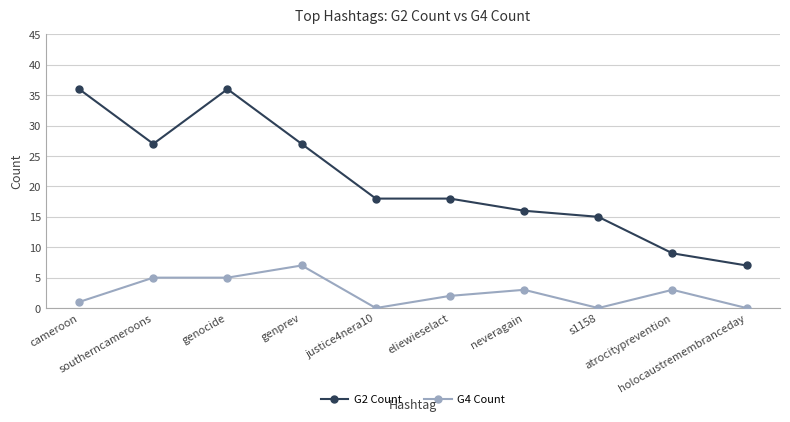

The value of G2 Count at atrocityprevention is 15. True or false?

False